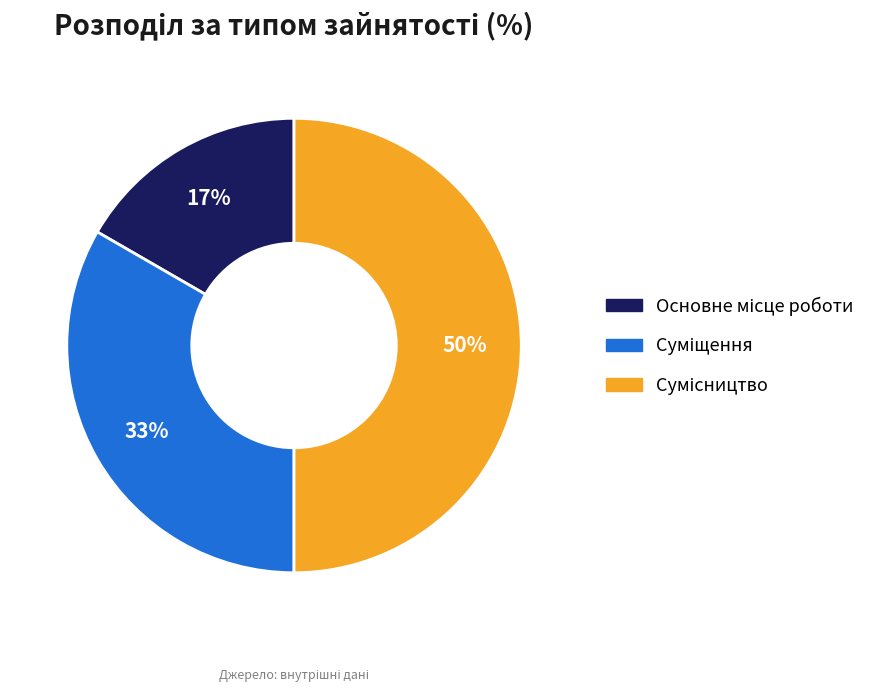

To the nearest percent, what is the difference between the largest and smallest slice percentages?

33%